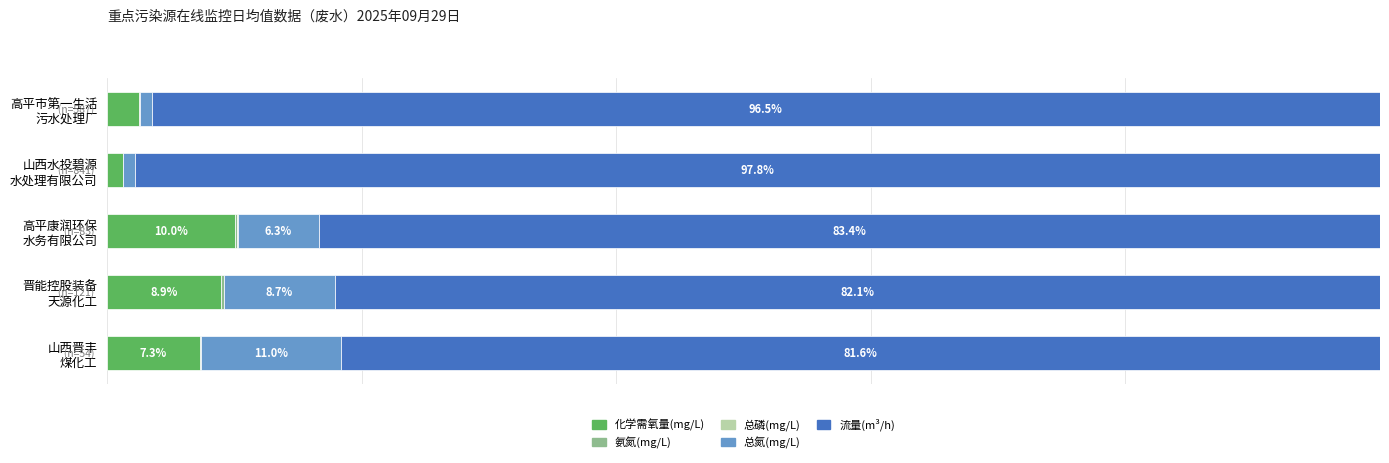

How many series are shown in this chart?

5